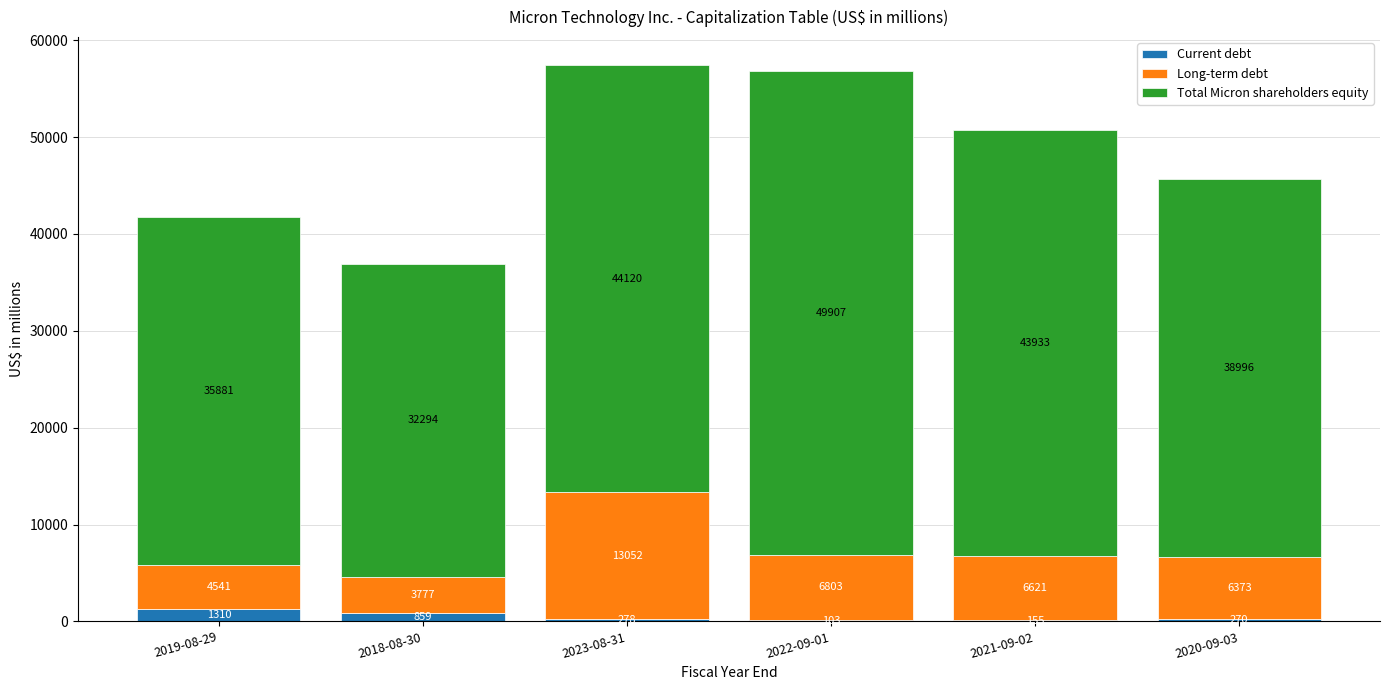

What is the highest value of the Current debt series?

1310